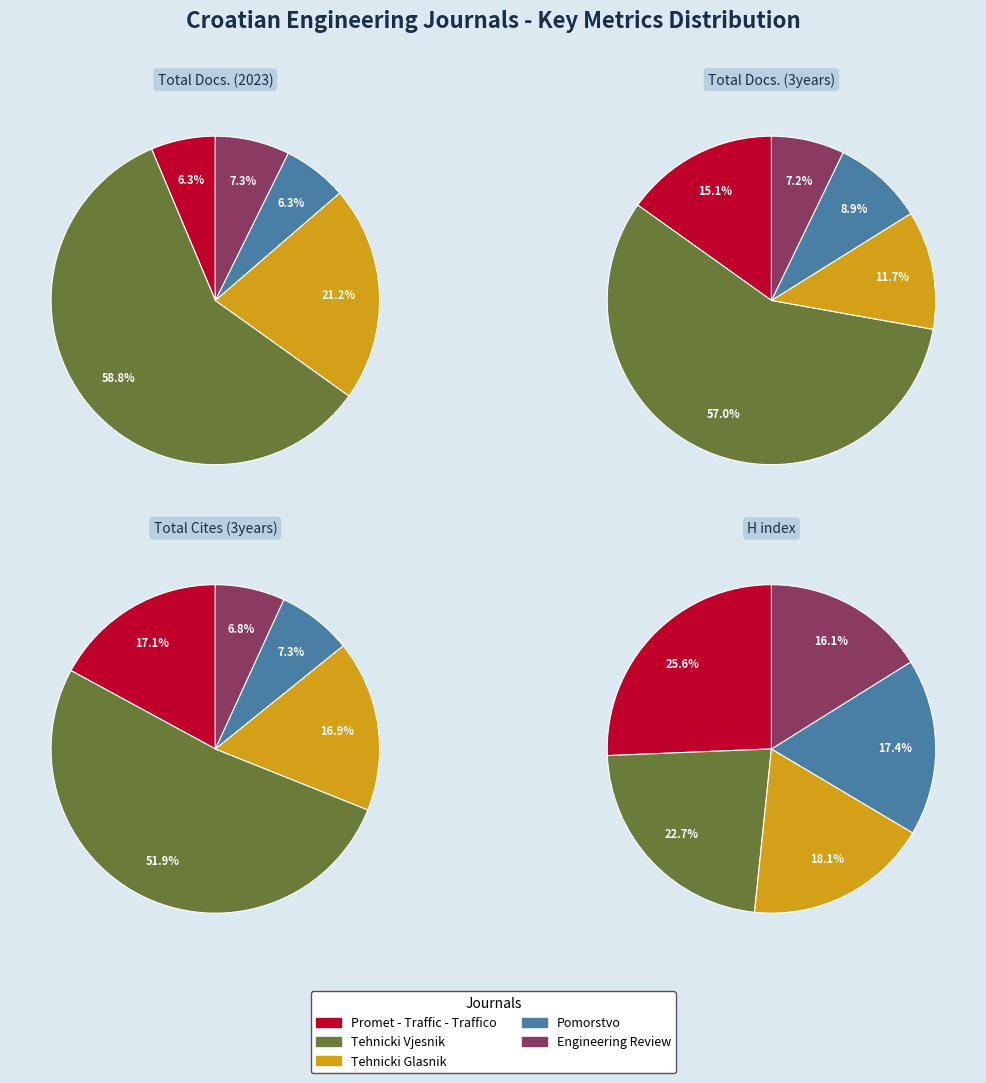

Which category accounts for the majority?

Tehnicki Vjesnik